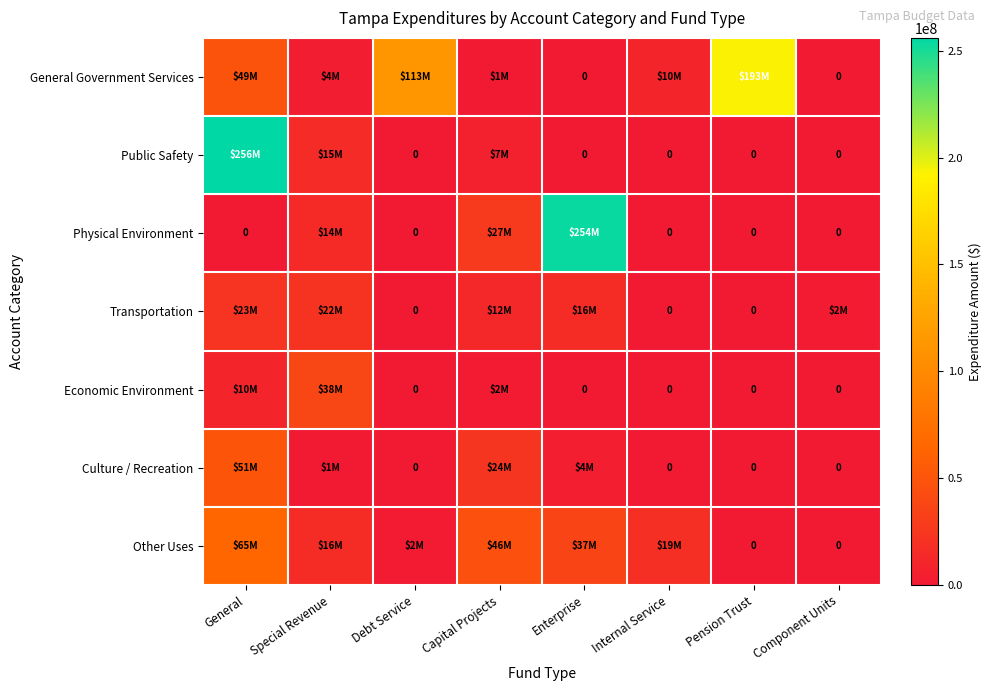

What value does the General Government Services series have at Internal Service?

9978362